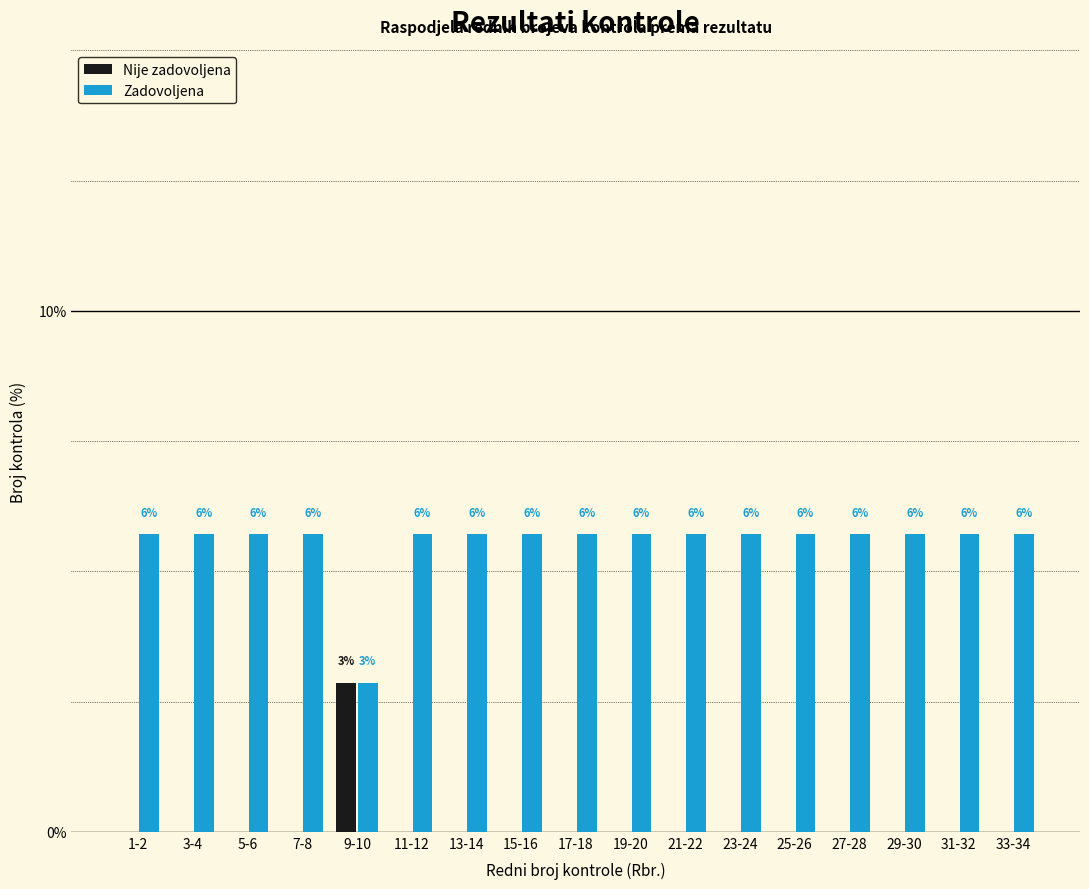

Are the bars grouped side by side (vs. stacked)?

Yes